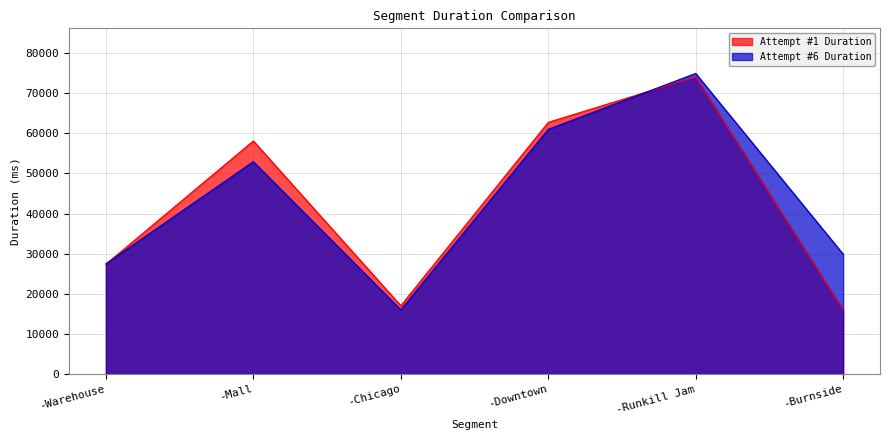

How many data points does each series have?

6